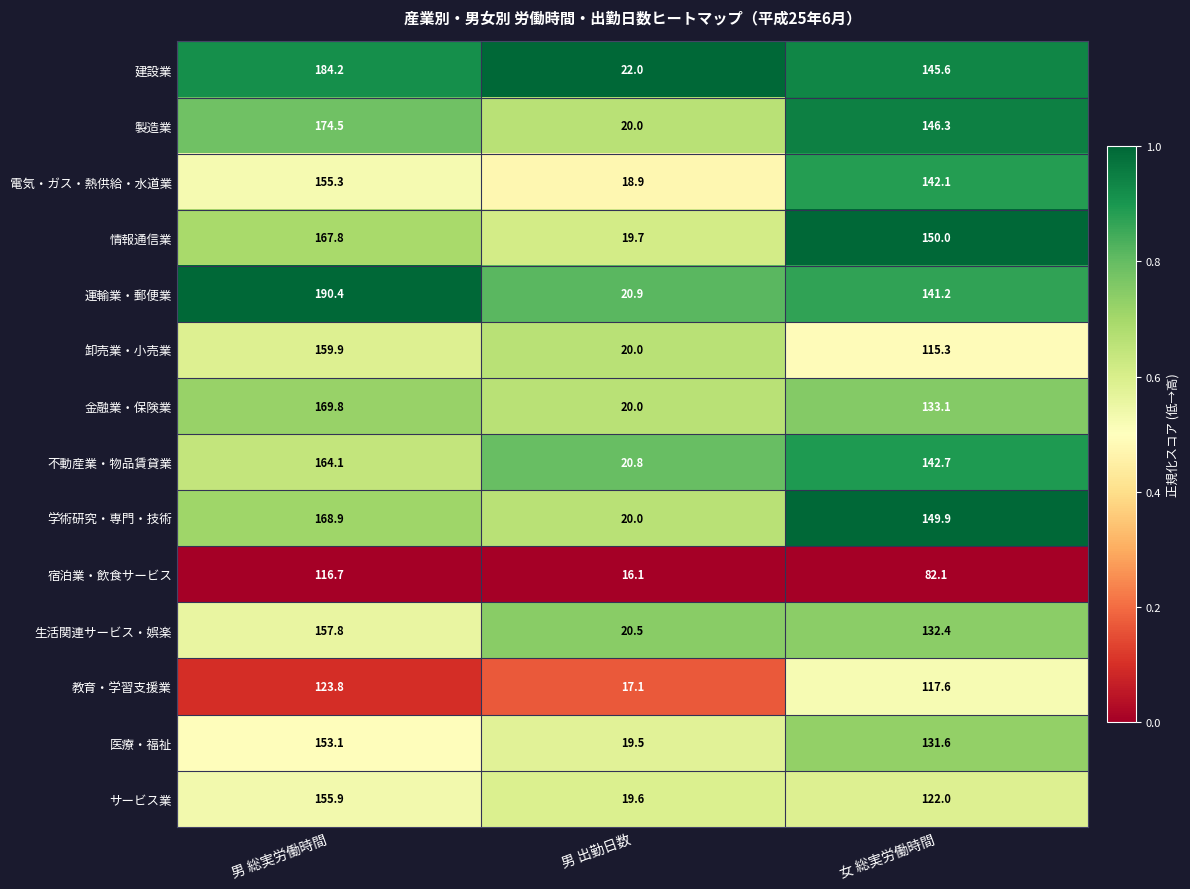

What is the total value across all series at 女 総実労働時間?

1851.9